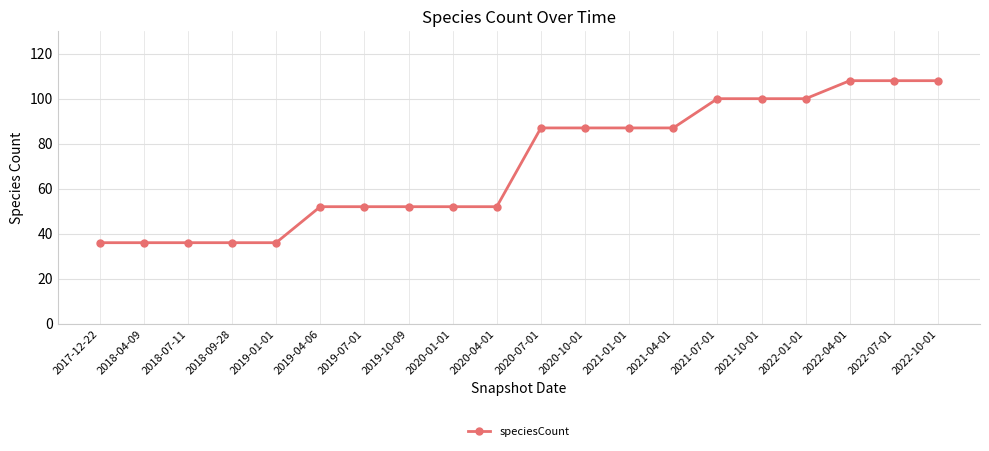

What is the label of the 2nd point from the right?

2022-07-01